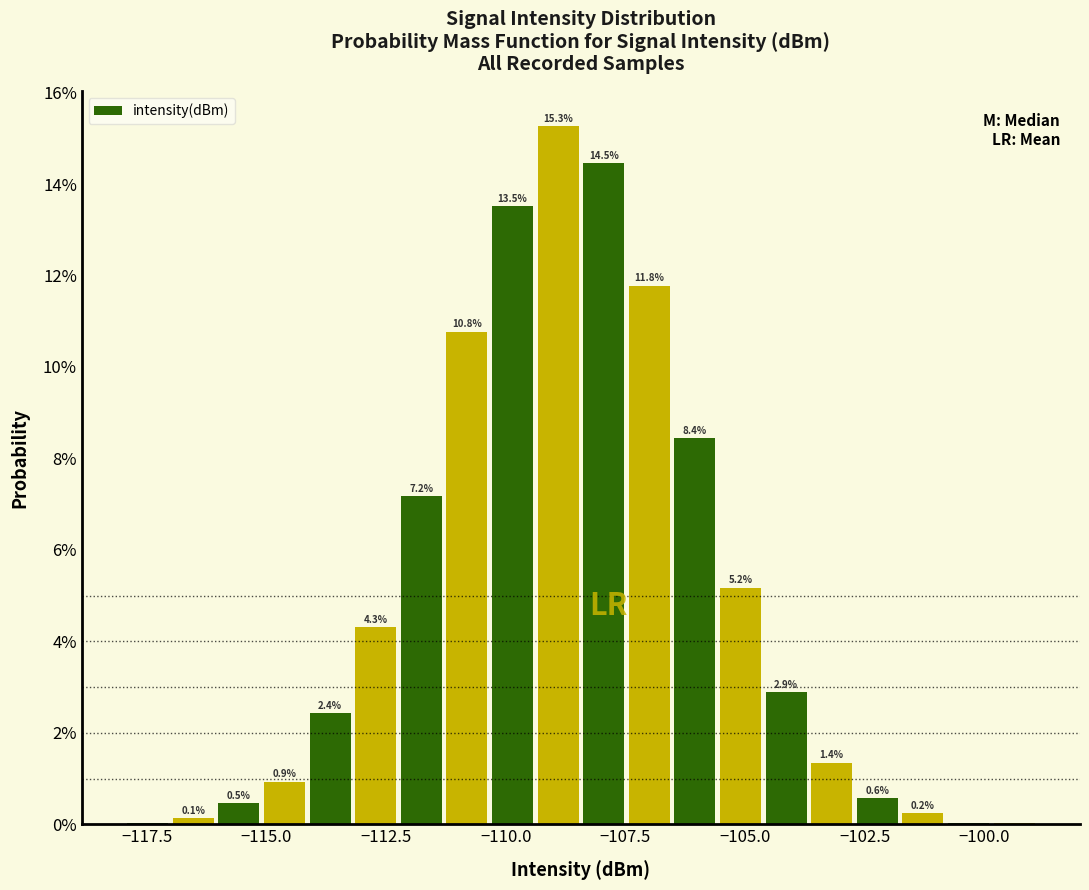

Read against the x-axis, roughly where is the centre of the tallest bar?

-109.0